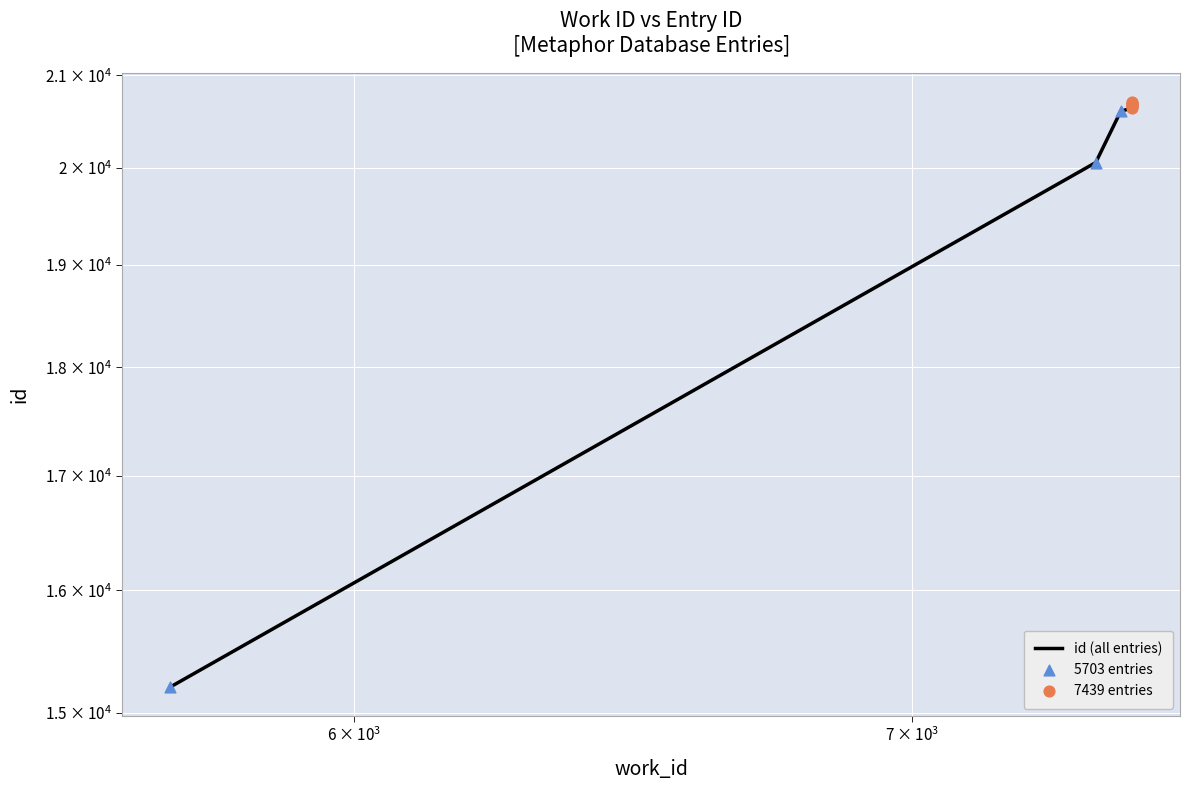

What is the ratio of the value at 7439 to the value at 7365?

1.0